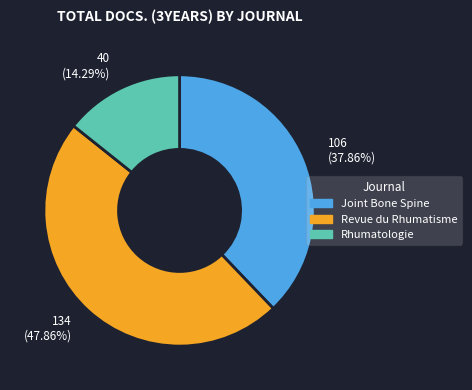

What percentage is NOT represented by Rhumatologie?

85.7%